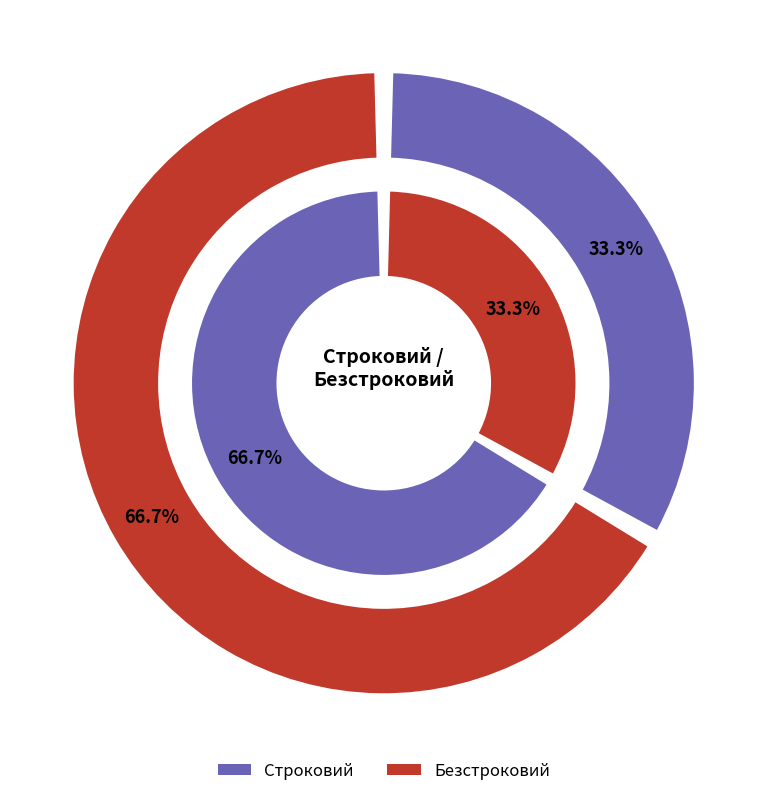

What percentage is NOT represented by Строковий?

66.7%